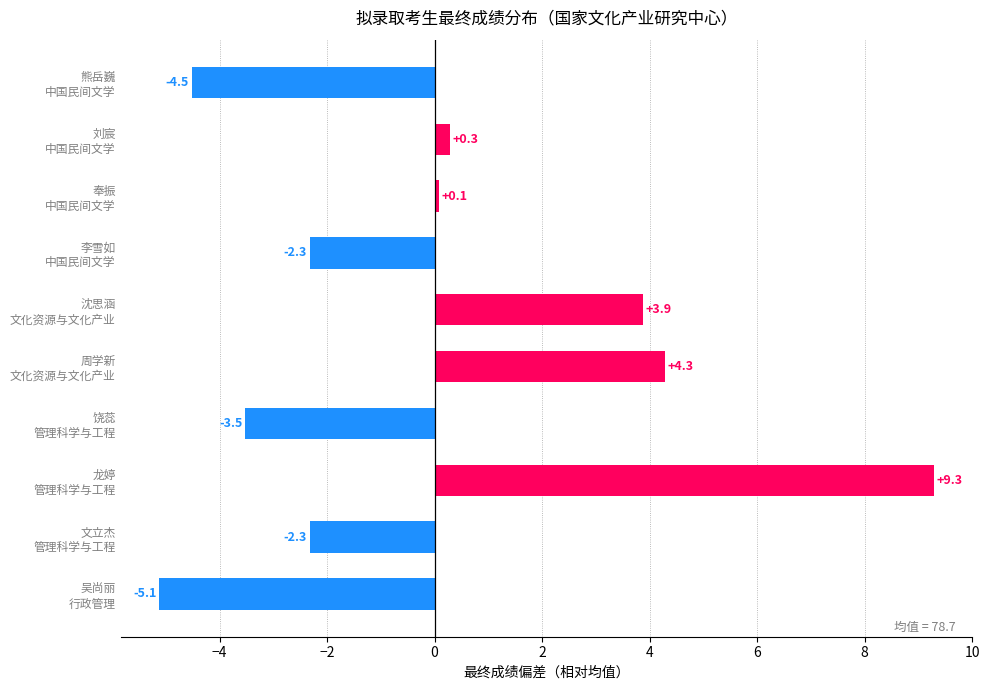

Reading top to bottom, what are all the values shown in this chart?

-4.5	0.3	0.1	-2.3	3.9	4.3	-3.5	9.3	-2.3	-5.1